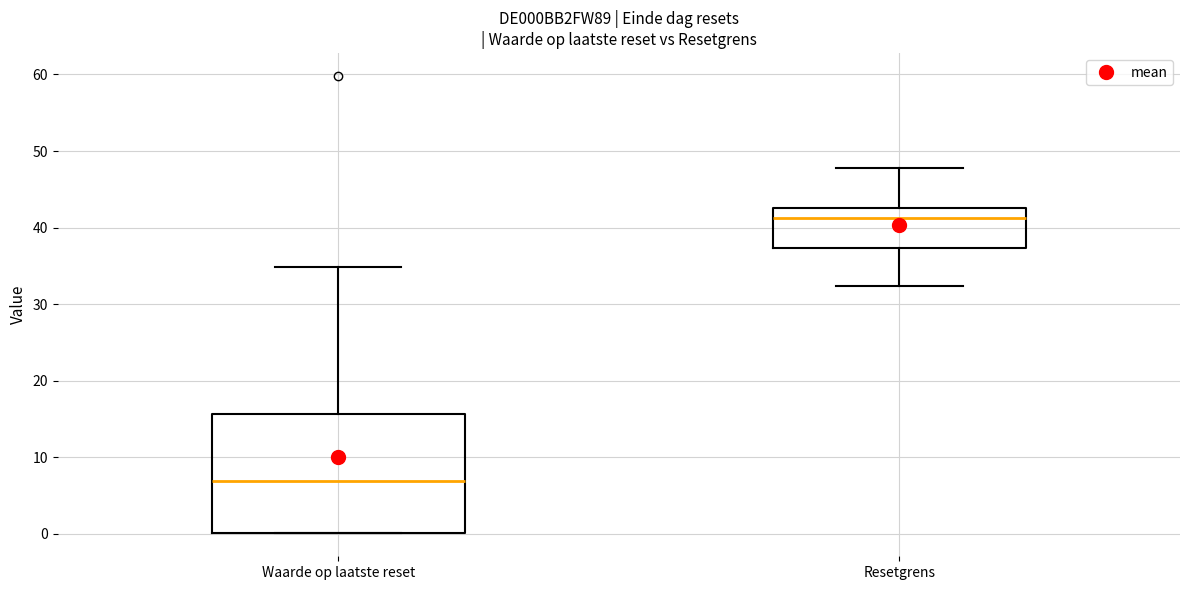

Reading left to right, transcribe this box plot: for each box, give where its median line is, the range the box spans, and where its two whiskers end, as read against the y-axis. The values are not printed on the chart, so give them approximately, as read against the axis.

Waarde op laatste reset: median 7, box 0 to 16, whiskers 0 to 35
Resetgrens: median 41, box 37 to 43, whiskers 32 to 48